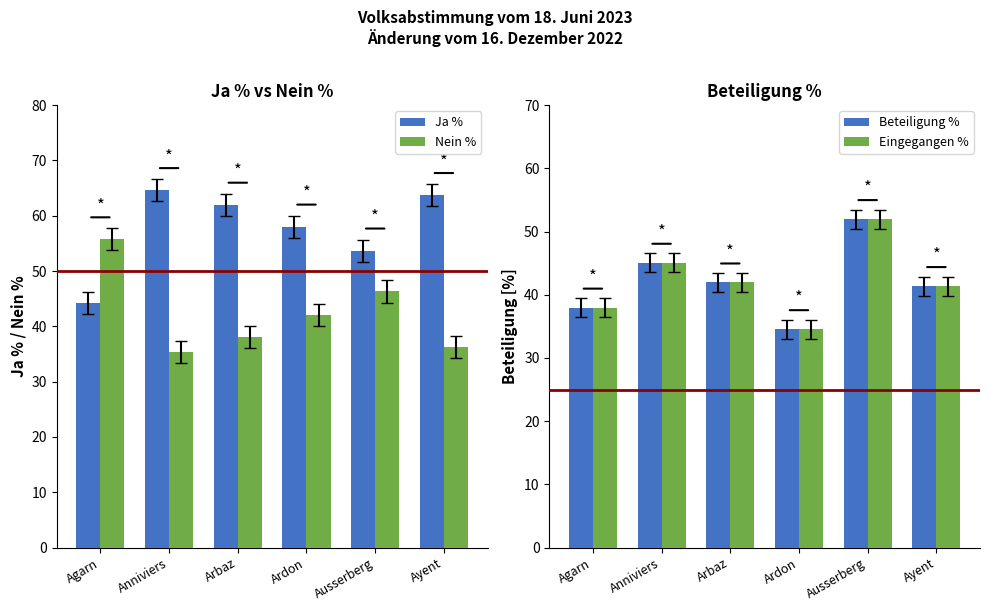

Rank the series at Arbaz from lowest to highest value.

Nein %, Eingegangen %, Beteiligung %, Ja %